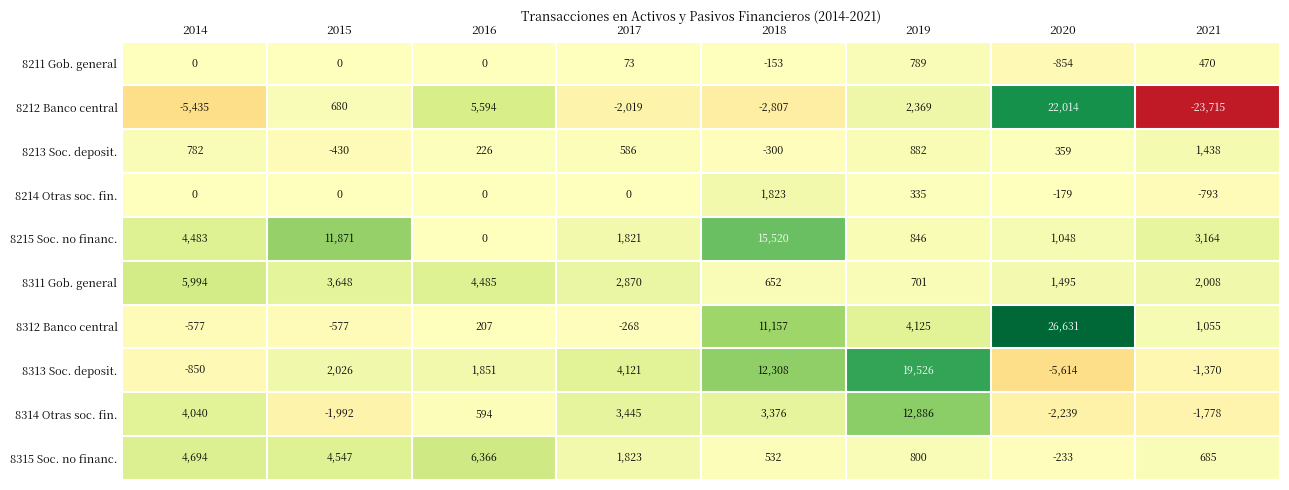

What is the smallest value displayed?

-23715